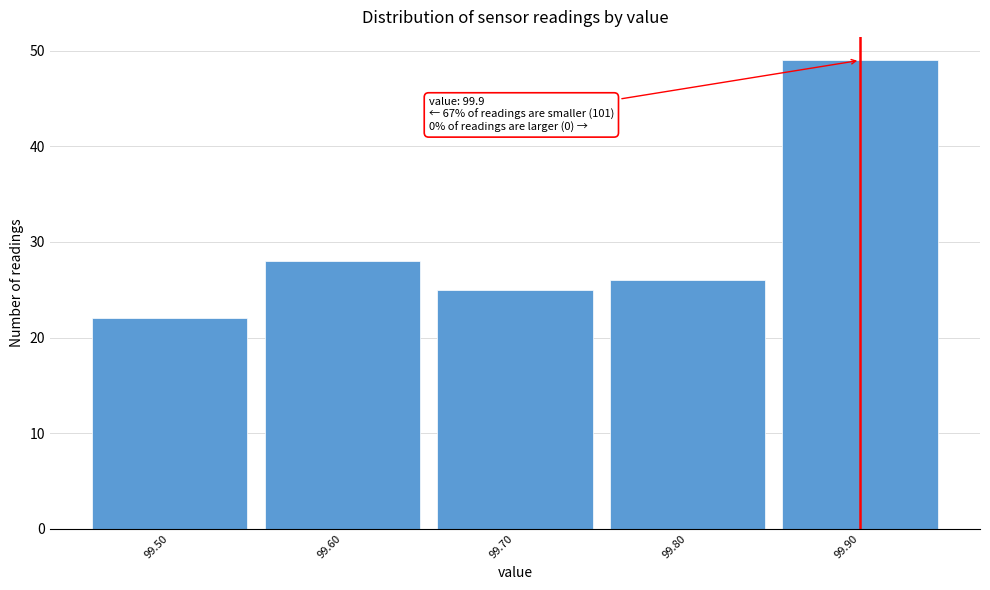

Over which range of the x-axis is the bar tallest?

99.85 to 99.95